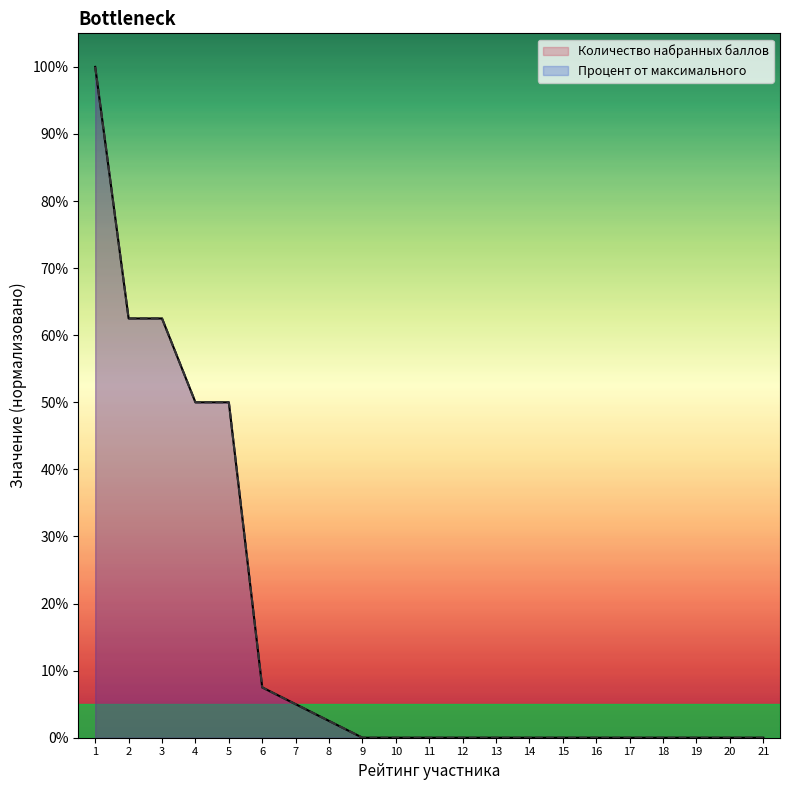

Does the chart display data point markers on the line(s)?

No